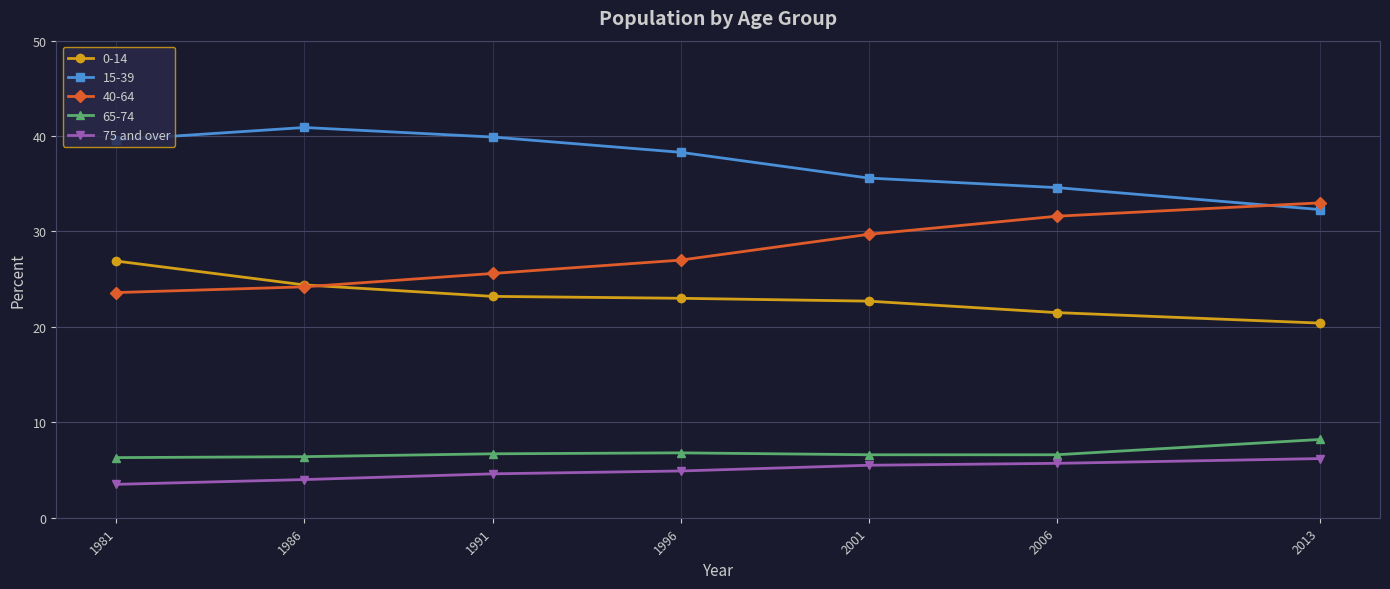

Rank the series at 1981 from lowest to highest value.

75 and over, 65-74, 40-64, 0-14, 15-39